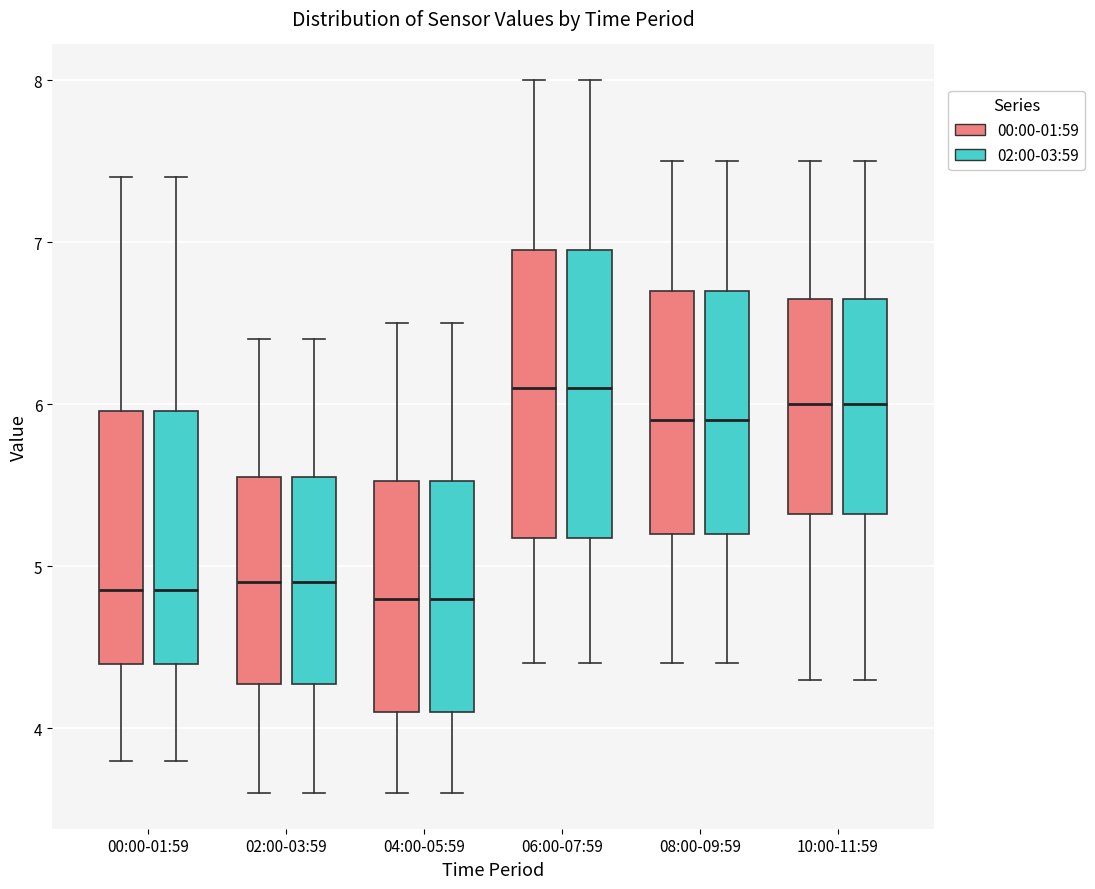

Reading left to right, read every box against the y-axis: the position of its median line, the range the box covers, and the ends of its whiskers. The values are not printed on the chart, so give them approximately, as read against the axis.

00:00-01:59 (00:00-01:59): median 4.9, box 4.4 to 6.0, whiskers 3.8 to 7.4
00:00-01:59 (02:00-03:59): median 4.9, box 4.4 to 6.0, whiskers 3.8 to 7.4
02:00-03:59 (00:00-01:59): median 4.9, box 4.3 to 5.6, whiskers 3.6 to 6.4
02:00-03:59 (02:00-03:59): median 4.9, box 4.3 to 5.6, whiskers 3.6 to 6.4
04:00-05:59 (00:00-01:59): median 4.8, box 4.1 to 5.5, whiskers 3.6 to 6.5
04:00-05:59 (02:00-03:59): median 4.8, box 4.1 to 5.5, whiskers 3.6 to 6.5
06:00-07:59 (00:00-01:59): median 6.1, box 5.2 to 7.0, whiskers 4.4 to 8.0
06:00-07:59 (02:00-03:59): median 6.1, box 5.2 to 7.0, whiskers 4.4 to 8.0
08:00-09:59 (00:00-01:59): median 5.9, box 5.2 to 6.7, whiskers 4.4 to 7.5
08:00-09:59 (02:00-03:59): median 5.9, box 5.2 to 6.7, whiskers 4.4 to 7.5
10:00-11:59 (00:00-01:59): median 6.0, box 5.3 to 6.7, whiskers 4.3 to 7.5
10:00-11:59 (02:00-03:59): median 6.0, box 5.3 to 6.7, whiskers 4.3 to 7.5